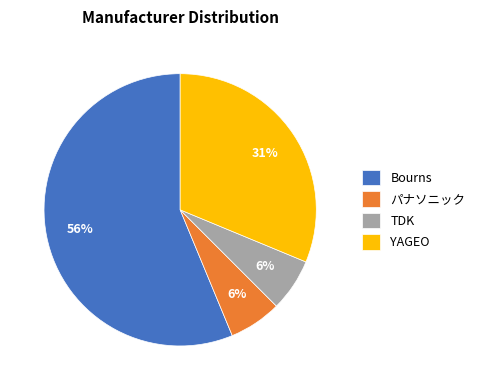

Combined, do YAGEO and パナソニック account for over 50%?

No